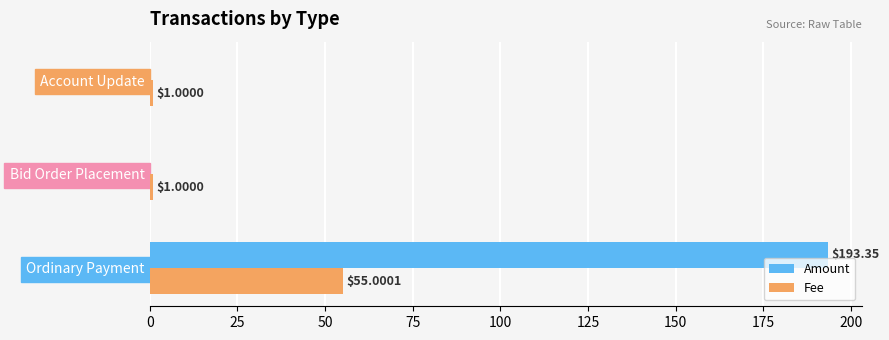

What is the sum of all Fee values?

57.0